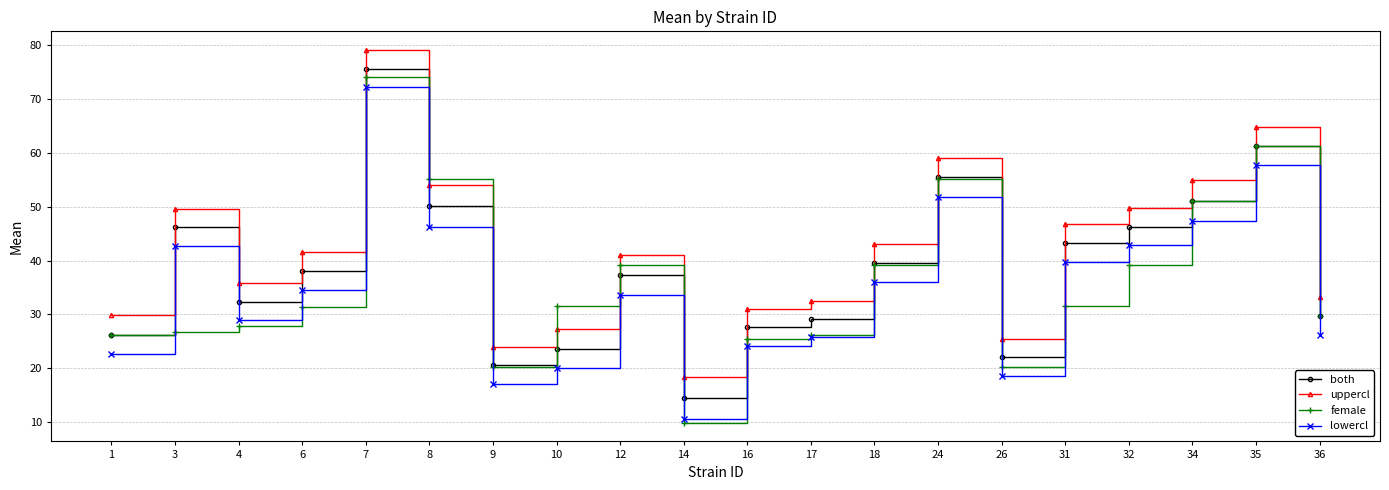

Which series has the largest total across all categories?

uppercl